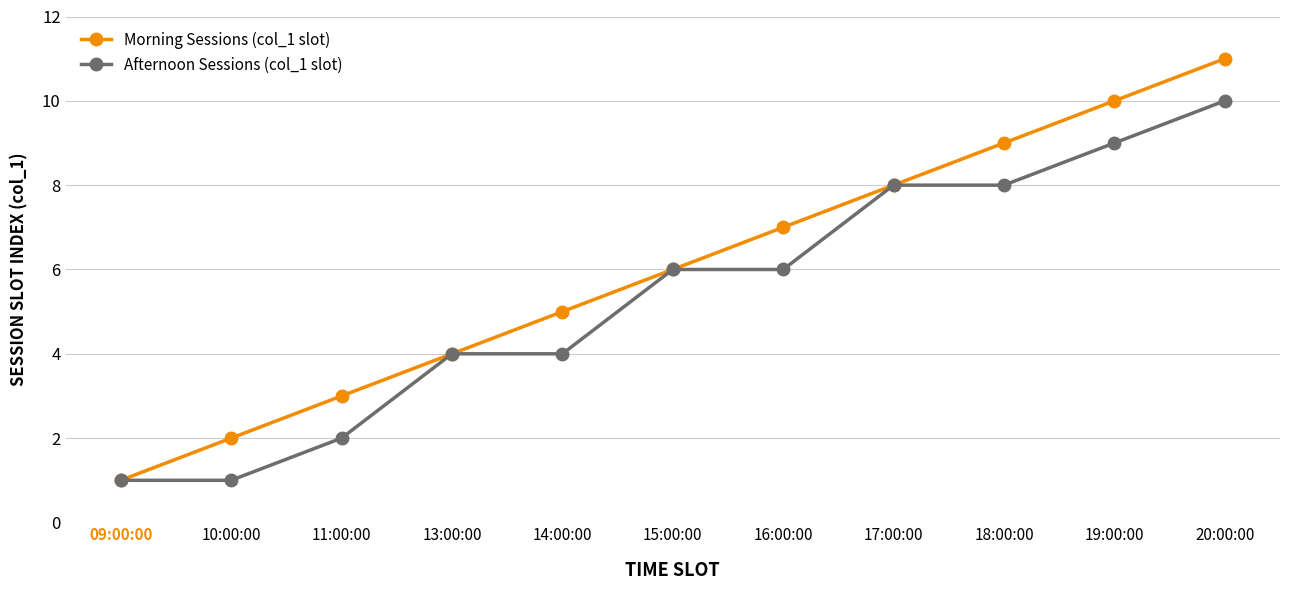

Is it true that Morning Sessions (col_1 slot) equals 4 at 15:00:00?

False